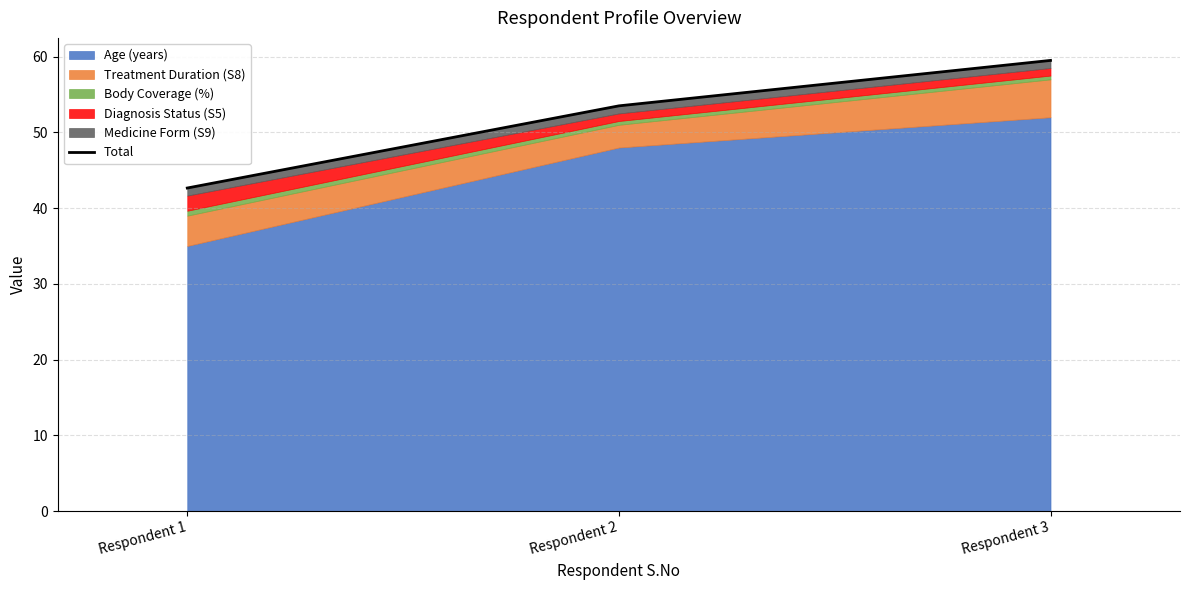

Is it true that the value at Respondent 1 is 70.6?

False